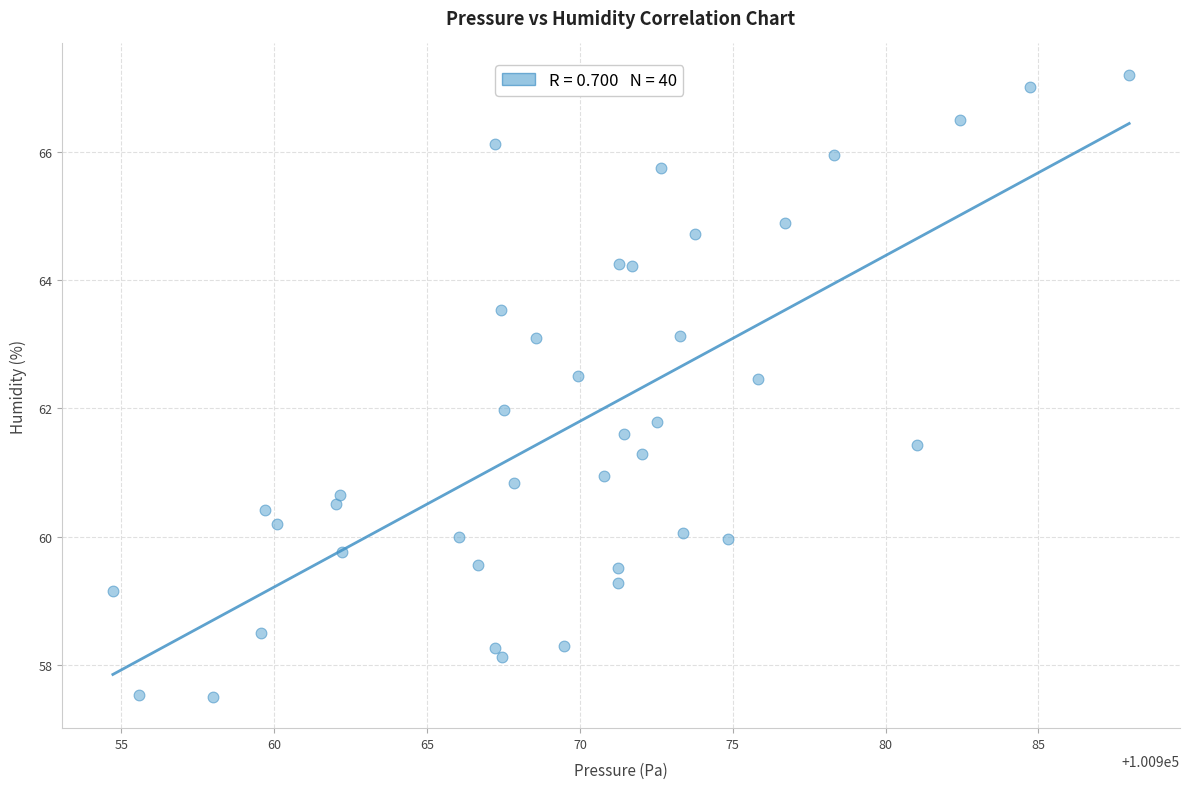

What is the range of X values (max minus min)?

33.2